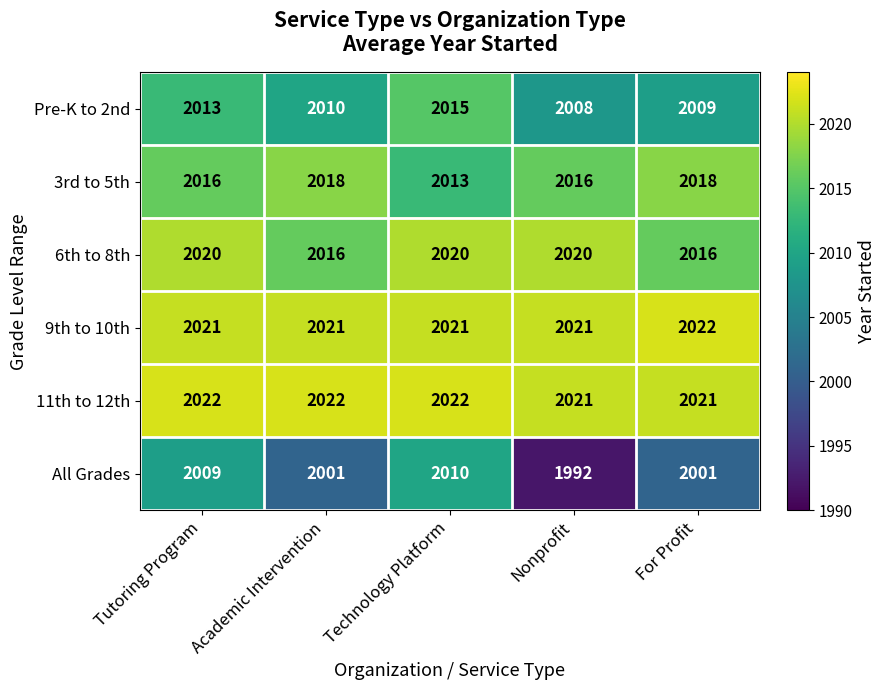

What value does the 6th to 8th series have at Technology Platform?

2020